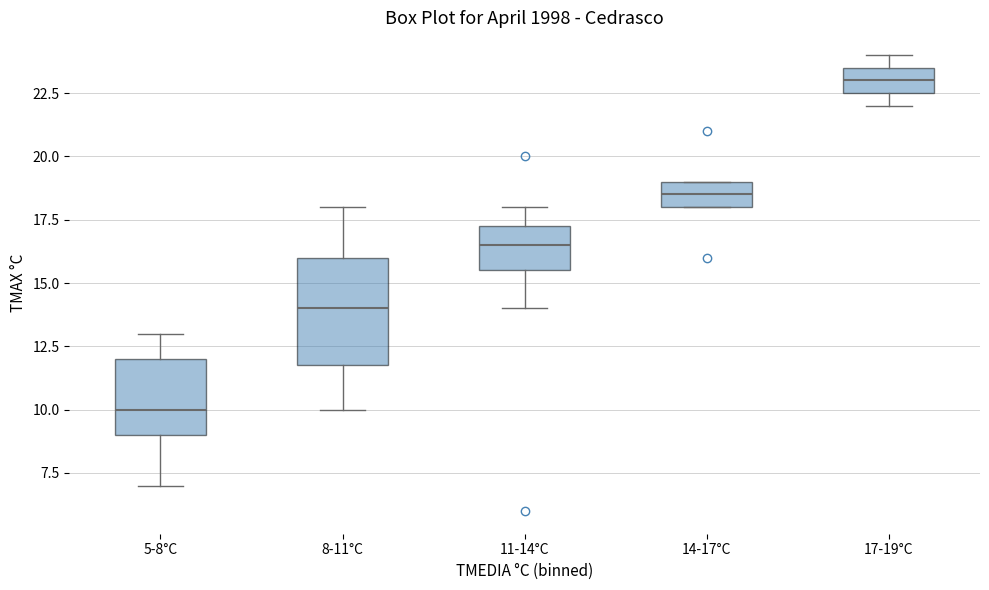

Which box's median line is the lowest?

5-8°C